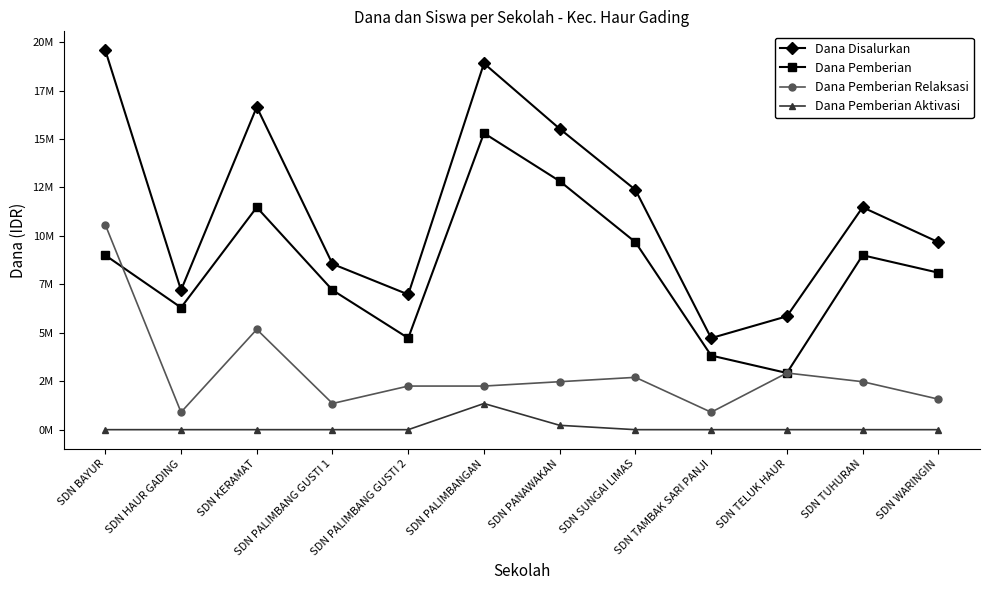

At how many categories does at least one series exceed 898869?

12